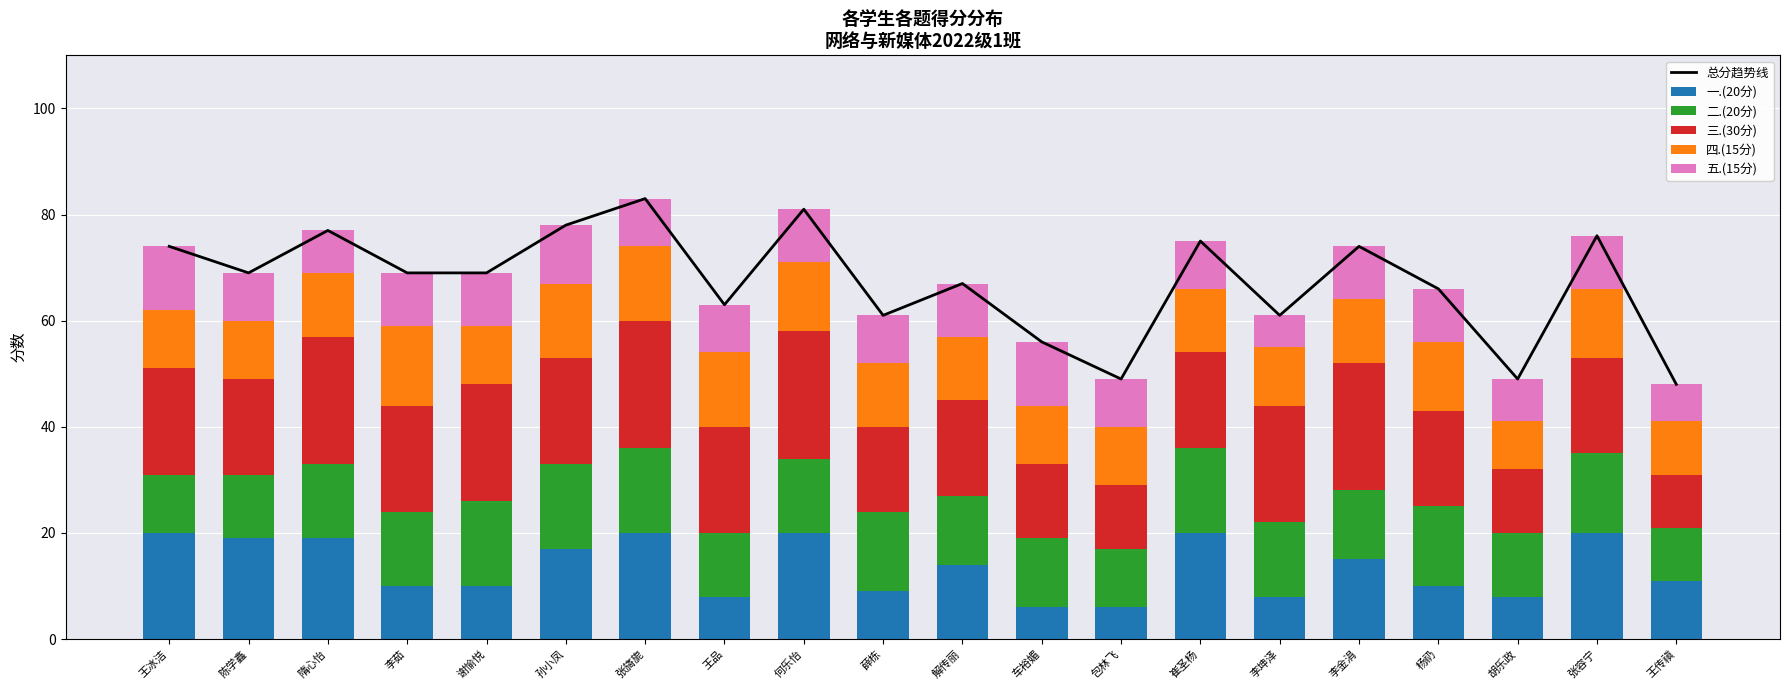

What is the sum of the 三.(30分) values at 解传丽 and 张容宁?

36